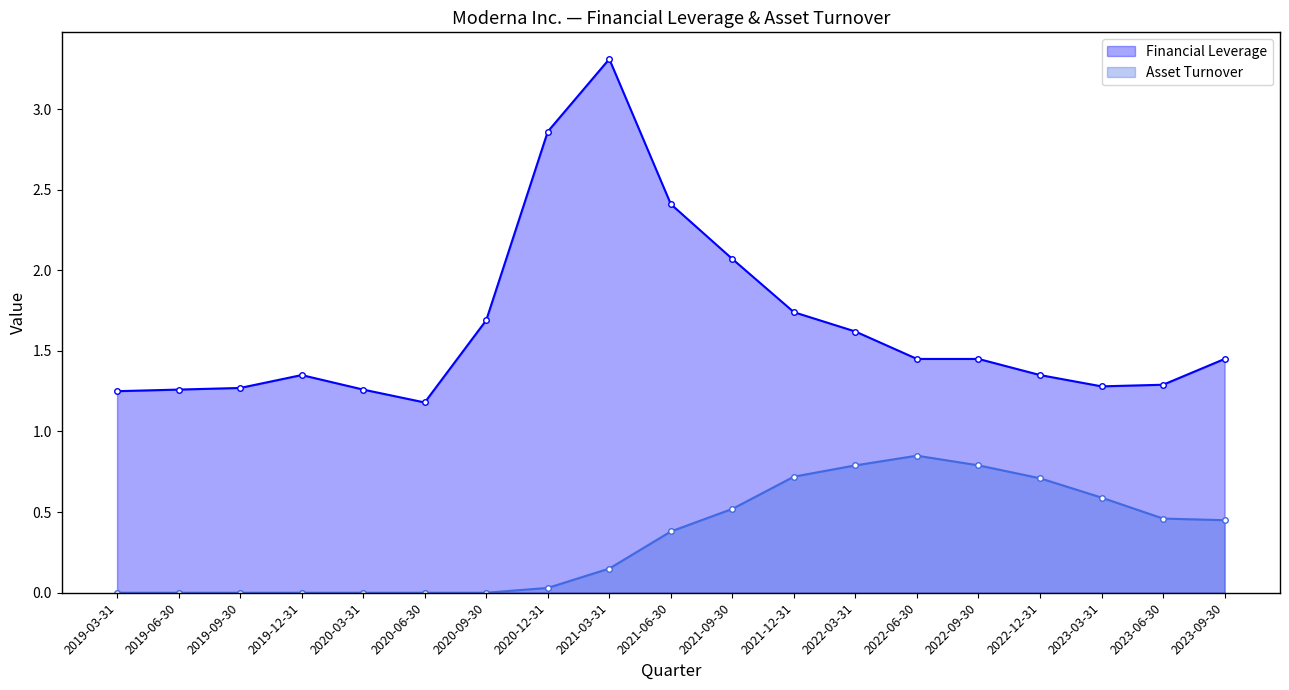

Between 2020-09-30 and 2022-09-30, which series saw the biggest shift?

Asset Turnover